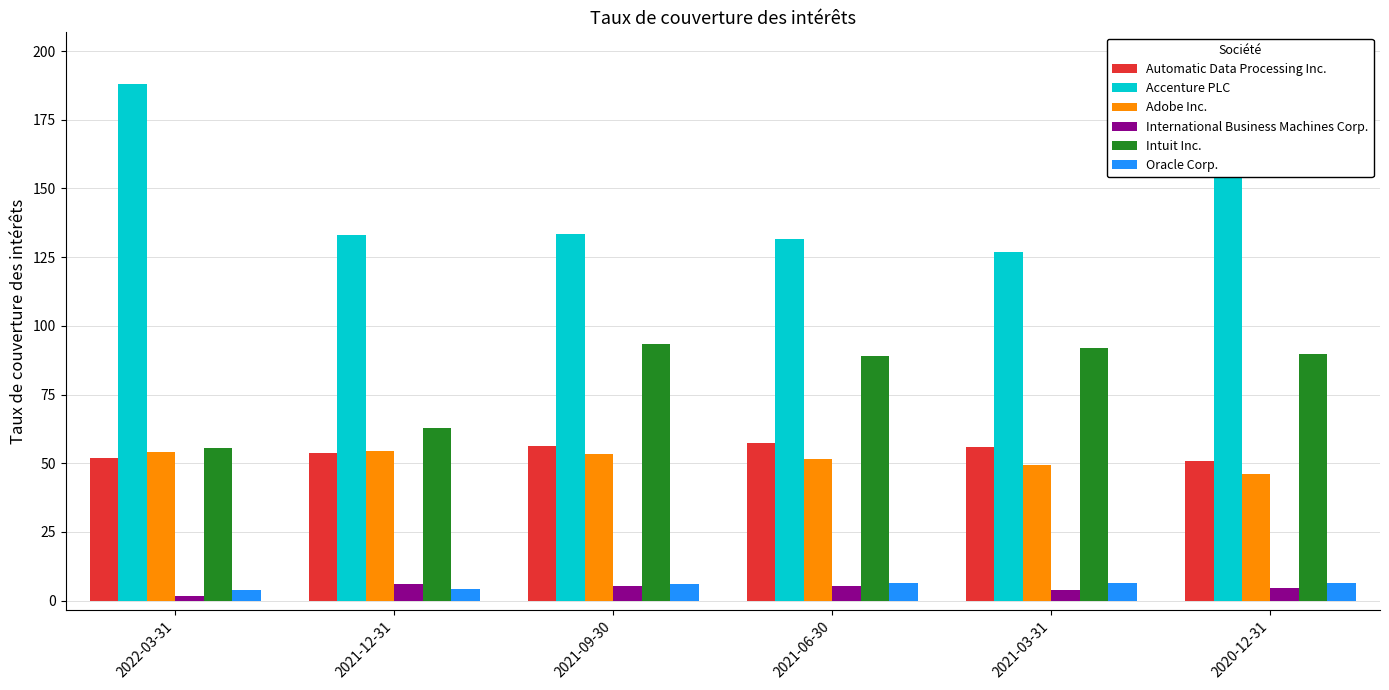

What is the total value across all series at 2021-09-30?

347.9